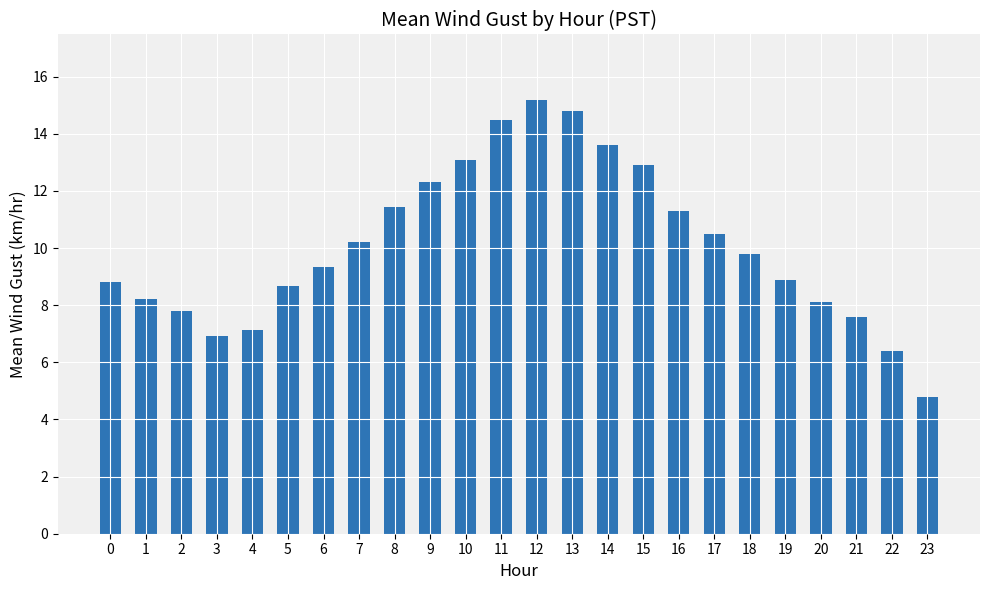

Which label corresponds to the smallest value in the chart?

23